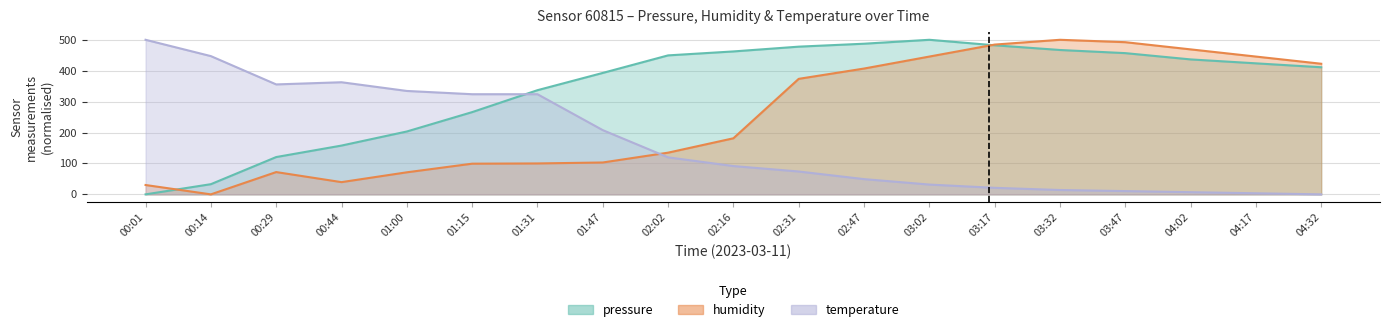

Reading left to right, extract all data points from this chart.

pressure: 0.0	32.9	120.7	157.8	203.4	266.0	337.0	392.8	449.6	462.3	477.8	487.3	500.0	482.2	467.0	456.8	436.5	423.8	411.1
humidity: 30.2	0.0	72.1	39.5	71.3	99.2	100.0	103.1	134.9	181.4	373.6	407.0	445.7	484.5	500.0	492.2	469.0	445.7	422.5
temperature: 500.0	447.2	355.6	362.7	334.5	323.9	323.9	207.7	119.7	91.5	73.9	49.3	31.7	21.1	14.1	10.6	7.0	3.5	0.0